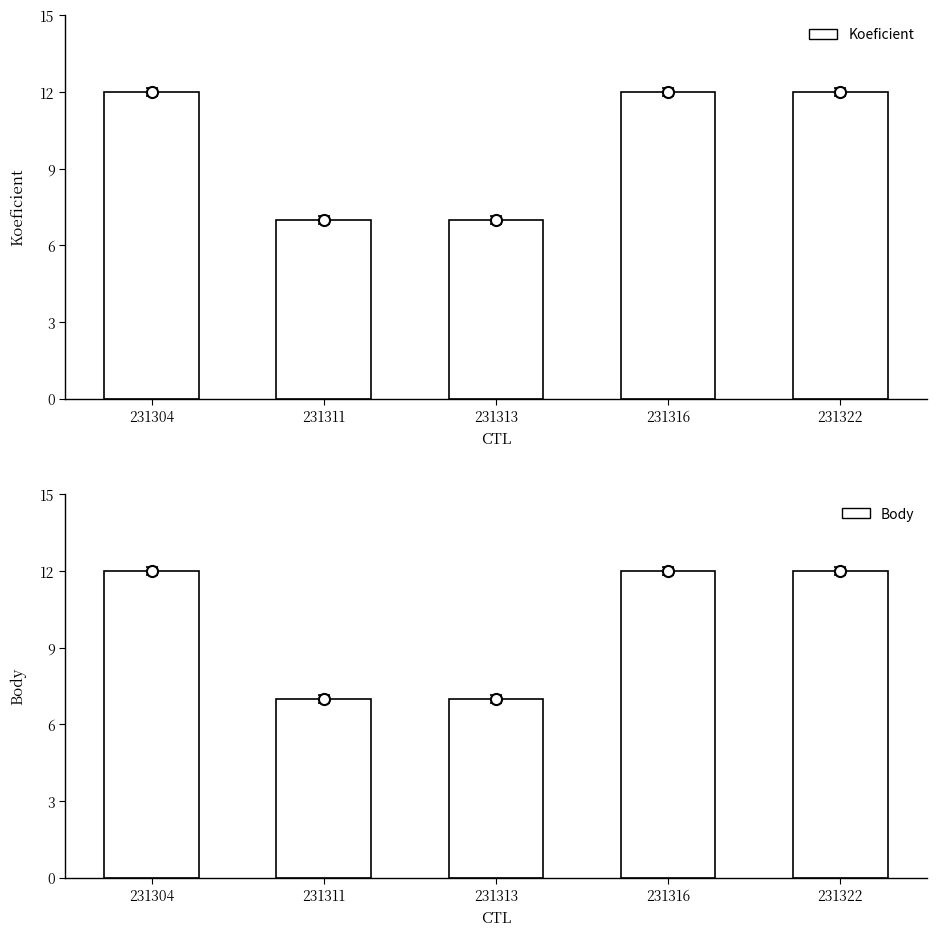

Which category has the lowest value in the Koeficient series?

231311